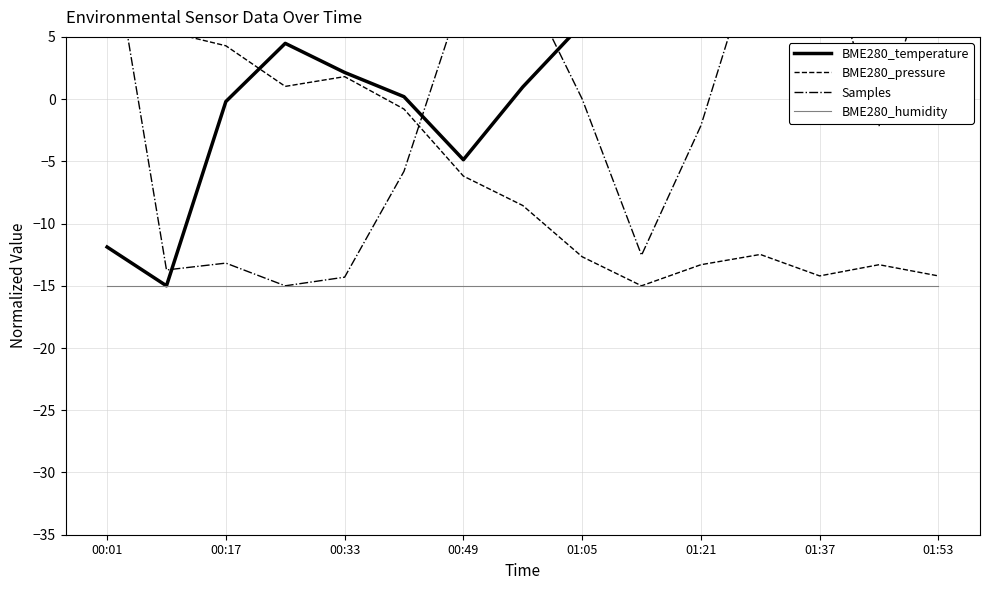

What is the average value of the Samples series?

-0.4